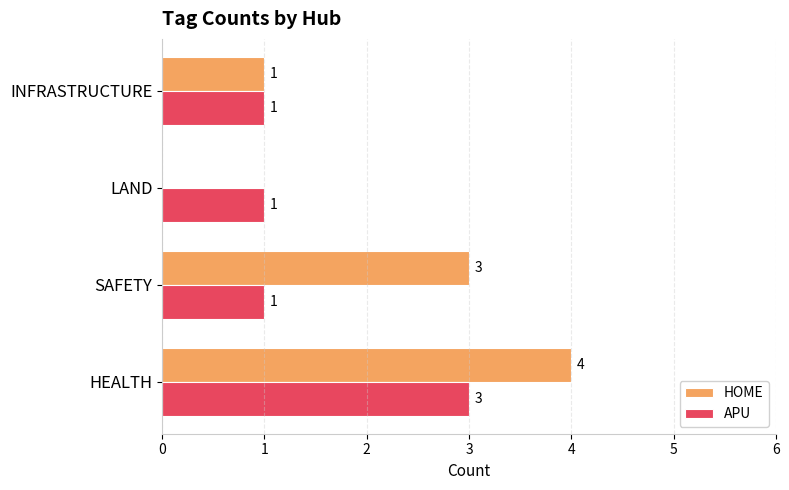

At which category is the sum across all series the highest?

HEALTH